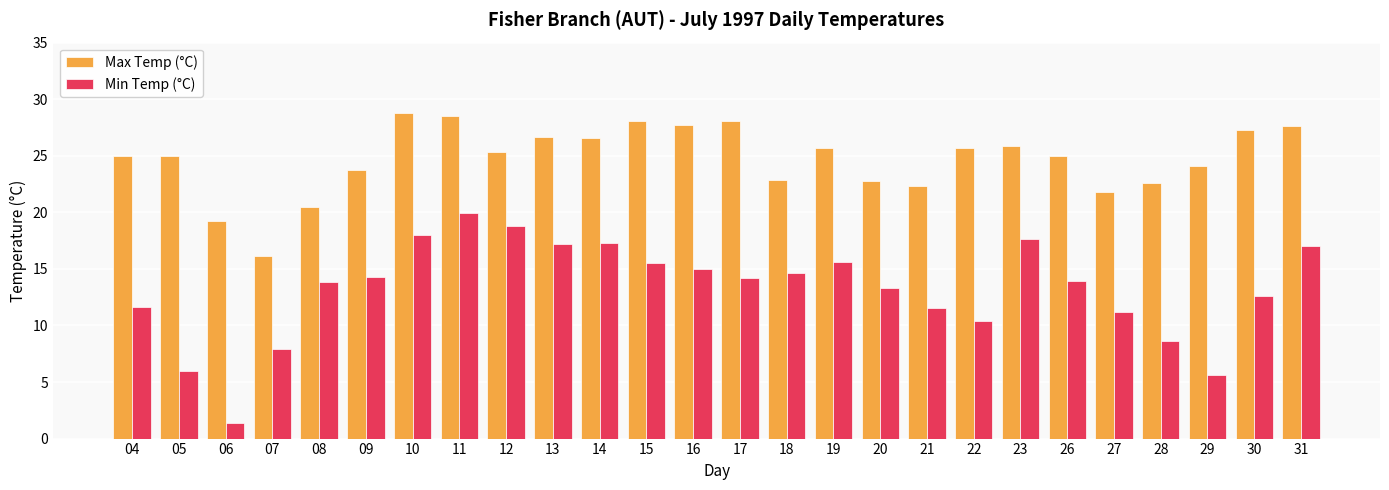

What is the difference between the highest and lowest values at 26?

11.1